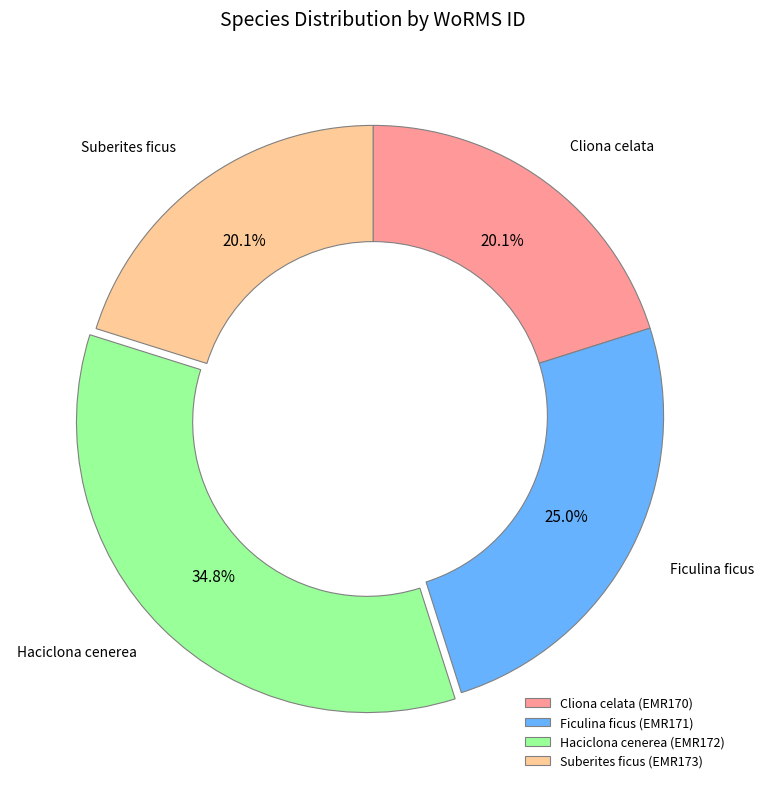

To the nearest percent, what portion does Haciclona cenerea represent?

35%